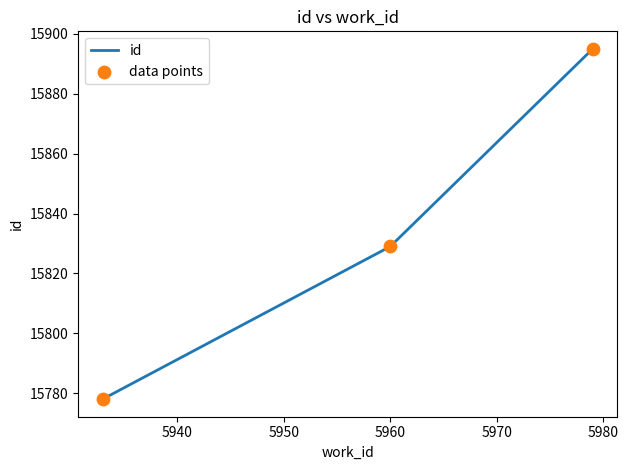

What is the difference between the maximum and minimum values?

117